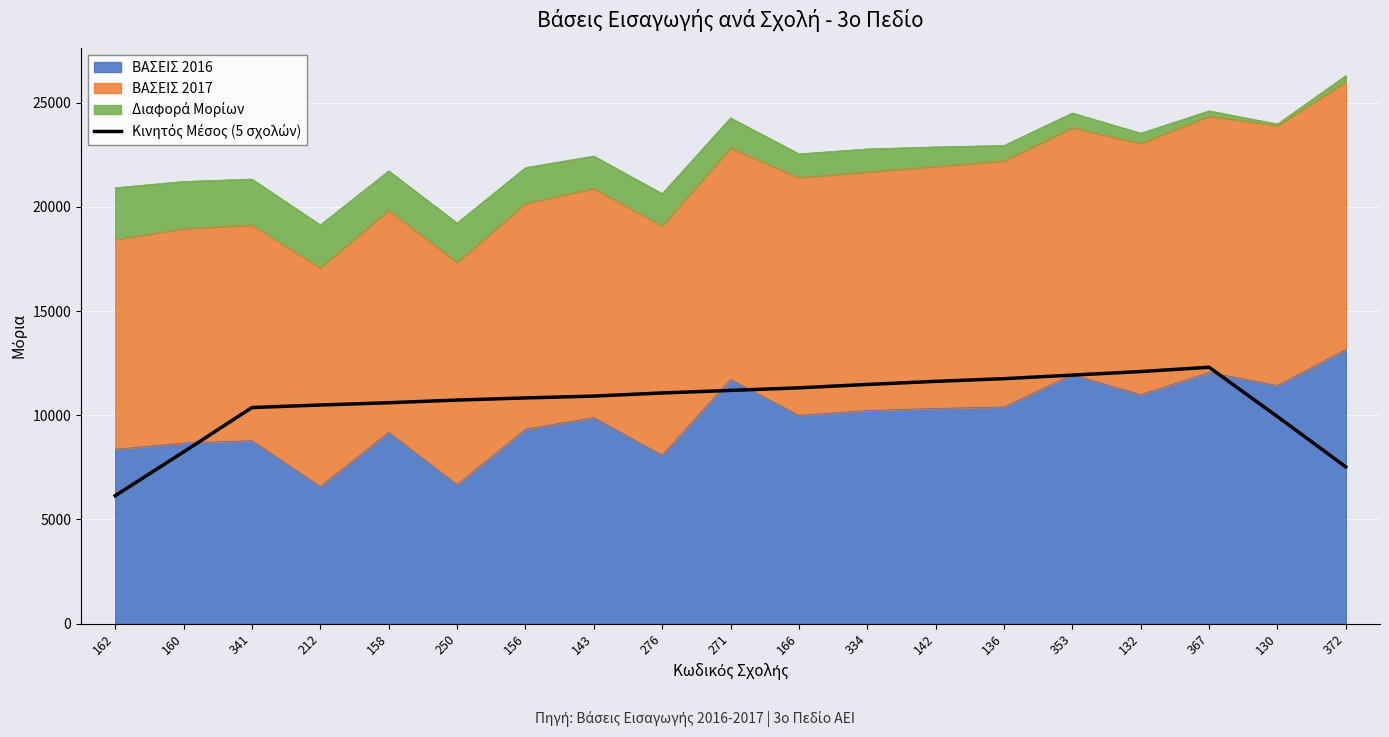

How many data points does each series have?

19